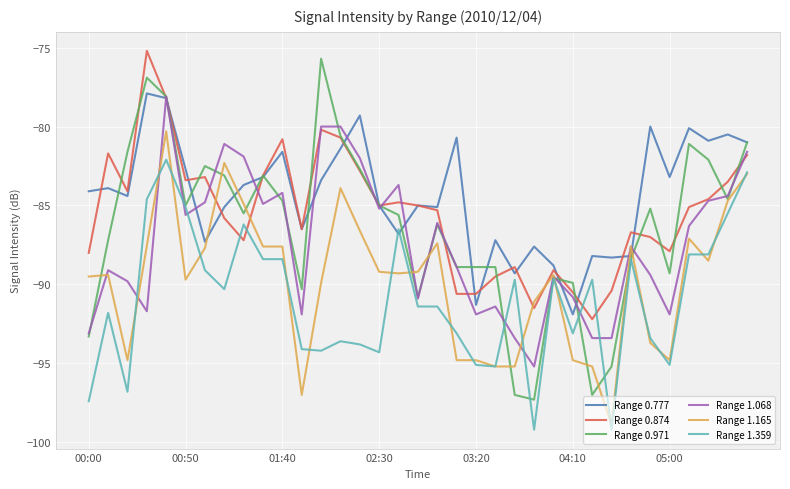

What is the sum of the 1.068 values at 02:30 and 00:30?

-176.9